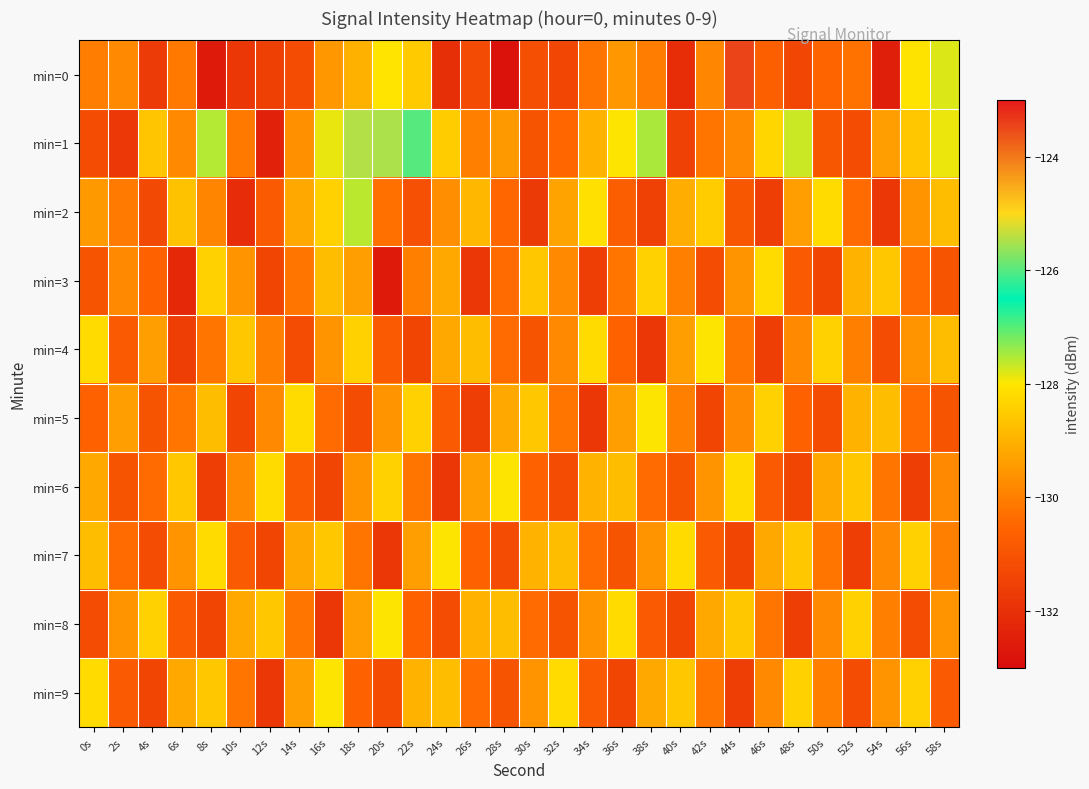

What is the difference between the highest and lowest values at 6s?

3.6